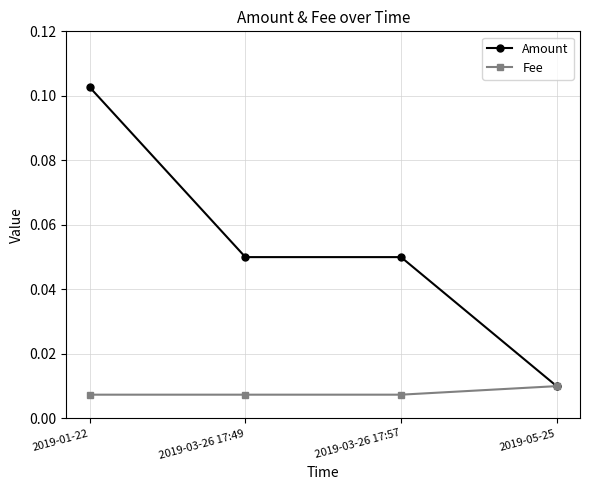

What is the sum of the Amount values at 2019-01-22 and 2019-03-26 17:49?

0.2